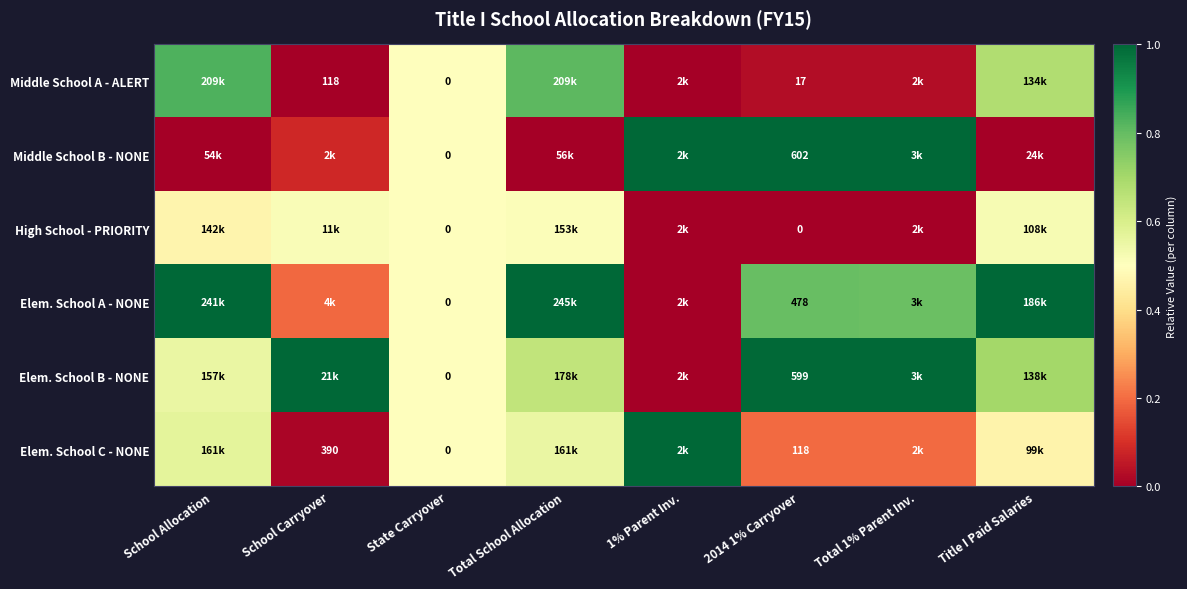

Rank the series at 2014 1% Carryover from highest to lowest value.

Middle School B - NONE, Elem. School B - NONE, Elem. School A - NONE, Elem. School C - NONE, Middle School A - ALERT, High School - PRIORITY